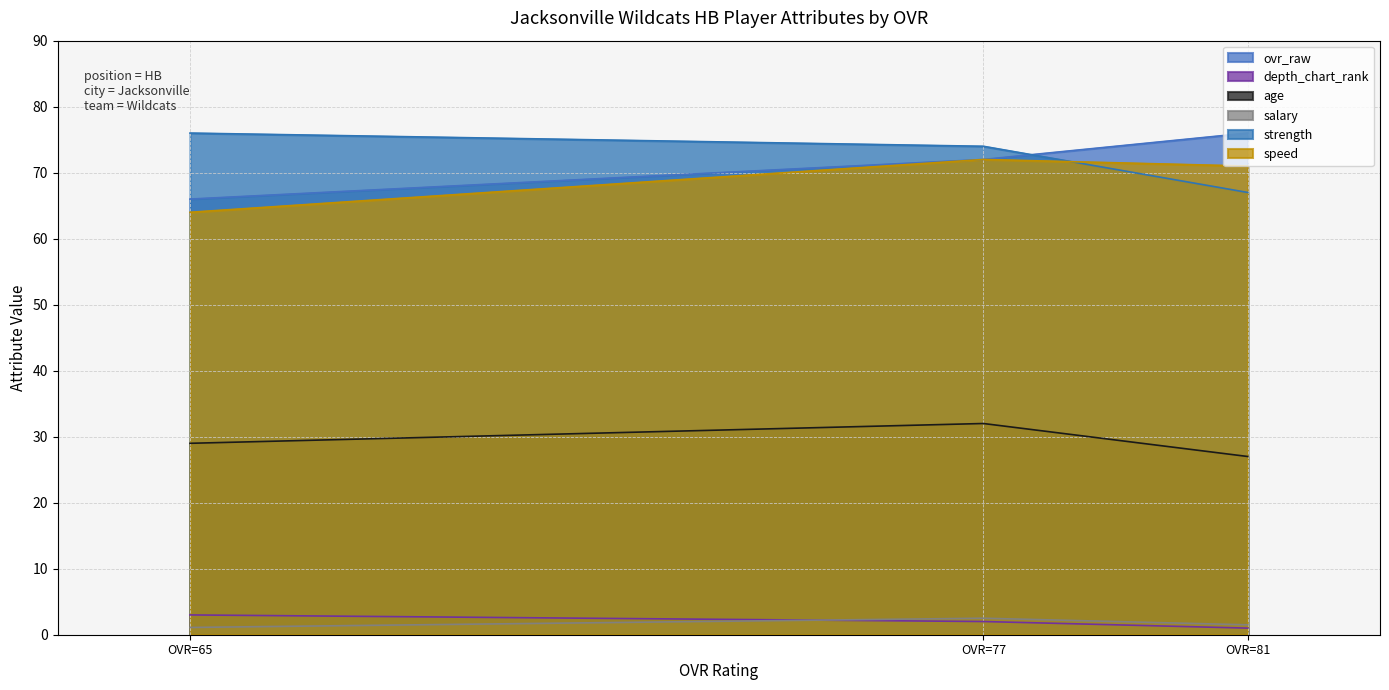

True or false: strength has a value of 76.0 at OVR=65.

True